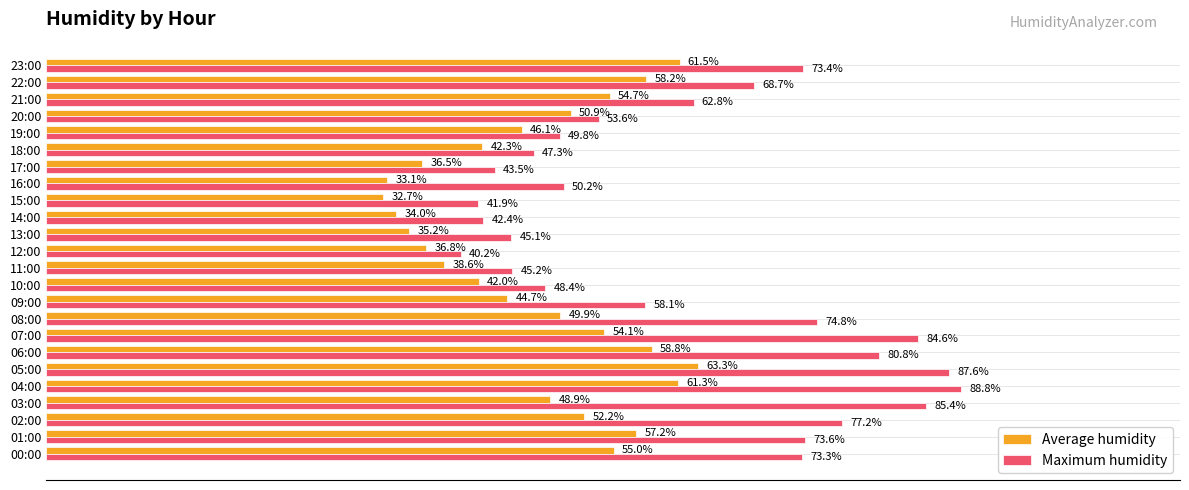

Which series has the largest total across all categories?

Maximum humidity